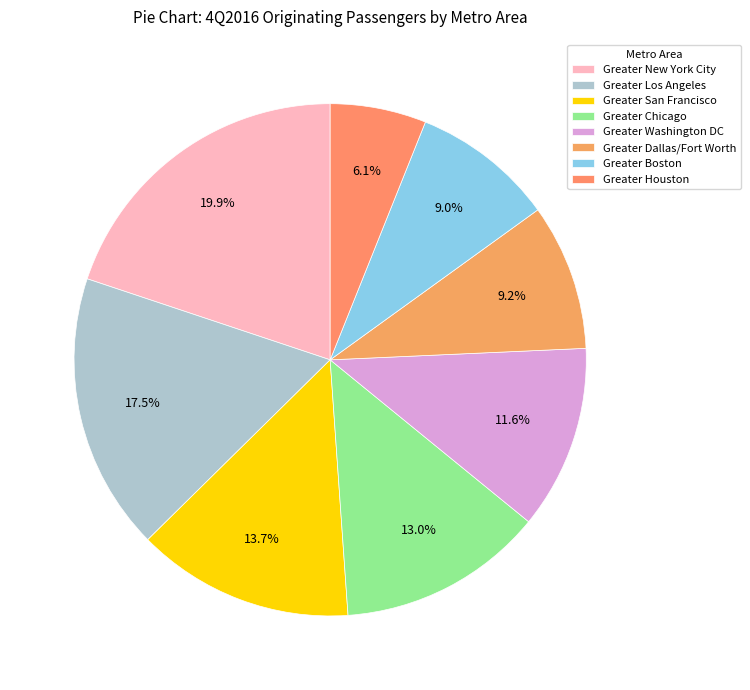

The Greater Los Angeles slice represents 18% of the pie. True or false?

True